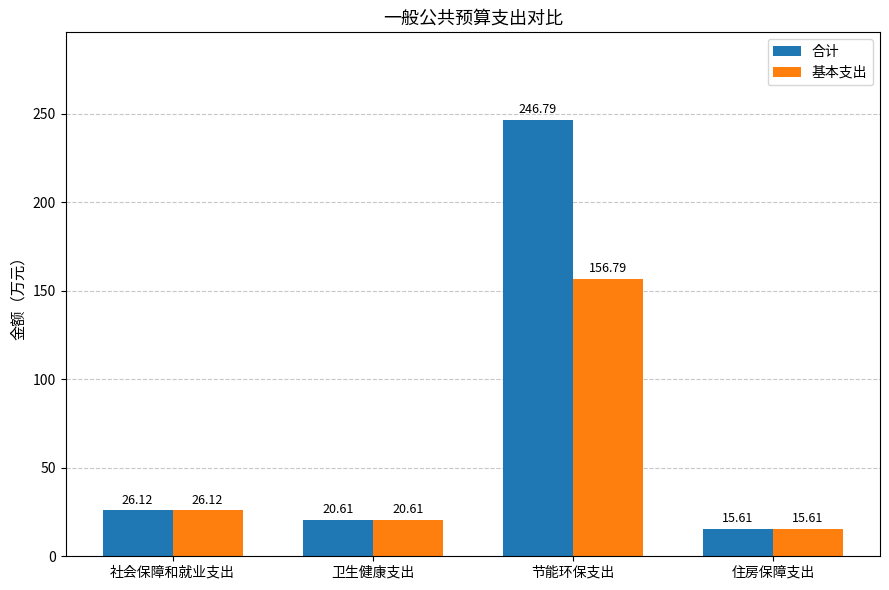

What is the total value across all series at 住房保障支出?

31.2